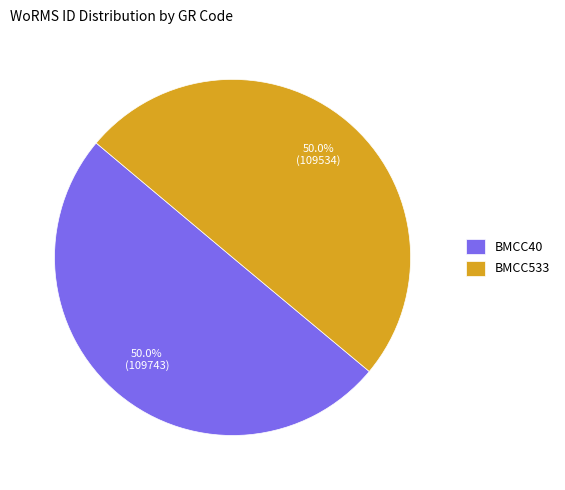

Is it true that BMCC533 is 64% of the pie?

False